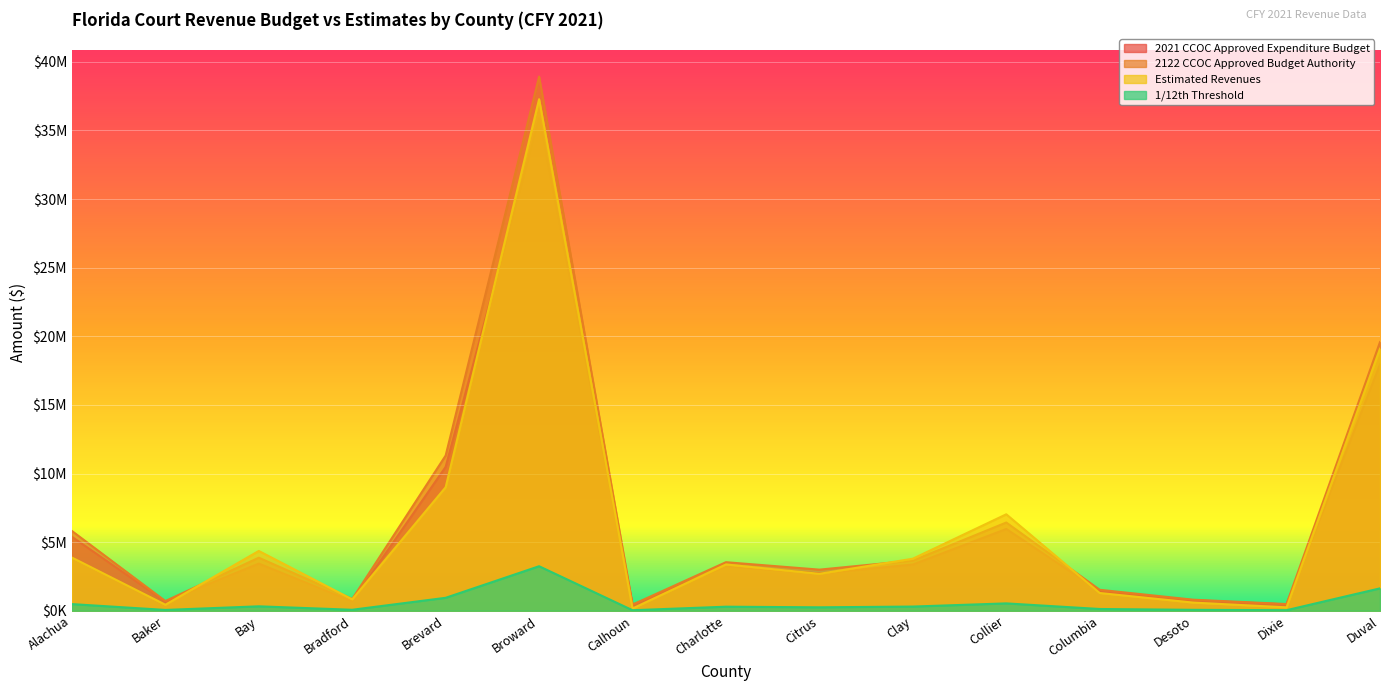

At which label does 1/12th Threshold first exceed 294784?

Alachua